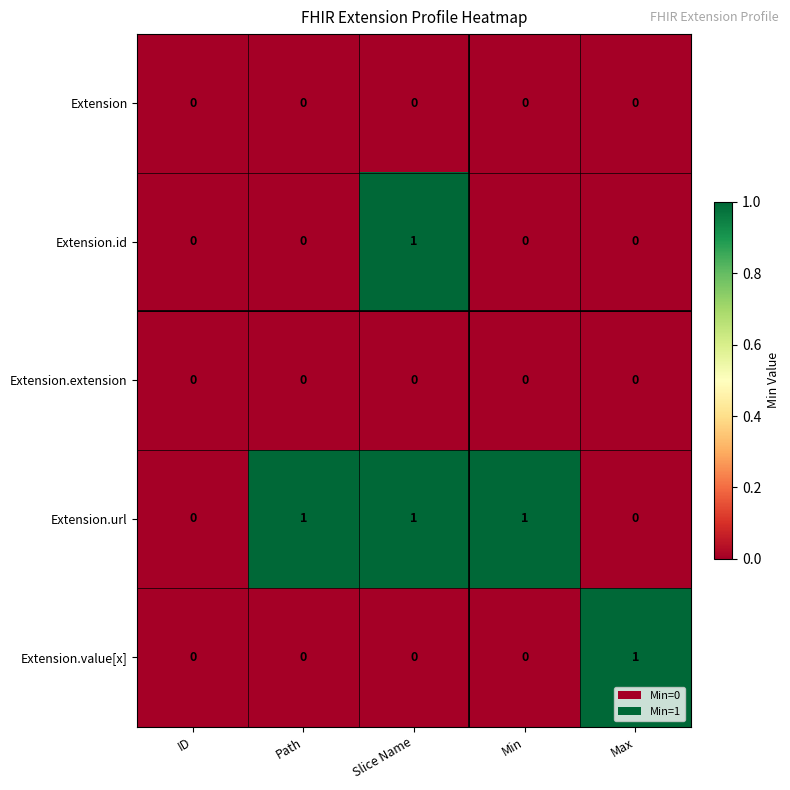

At which category is the sum across all series the highest?

Slice Name